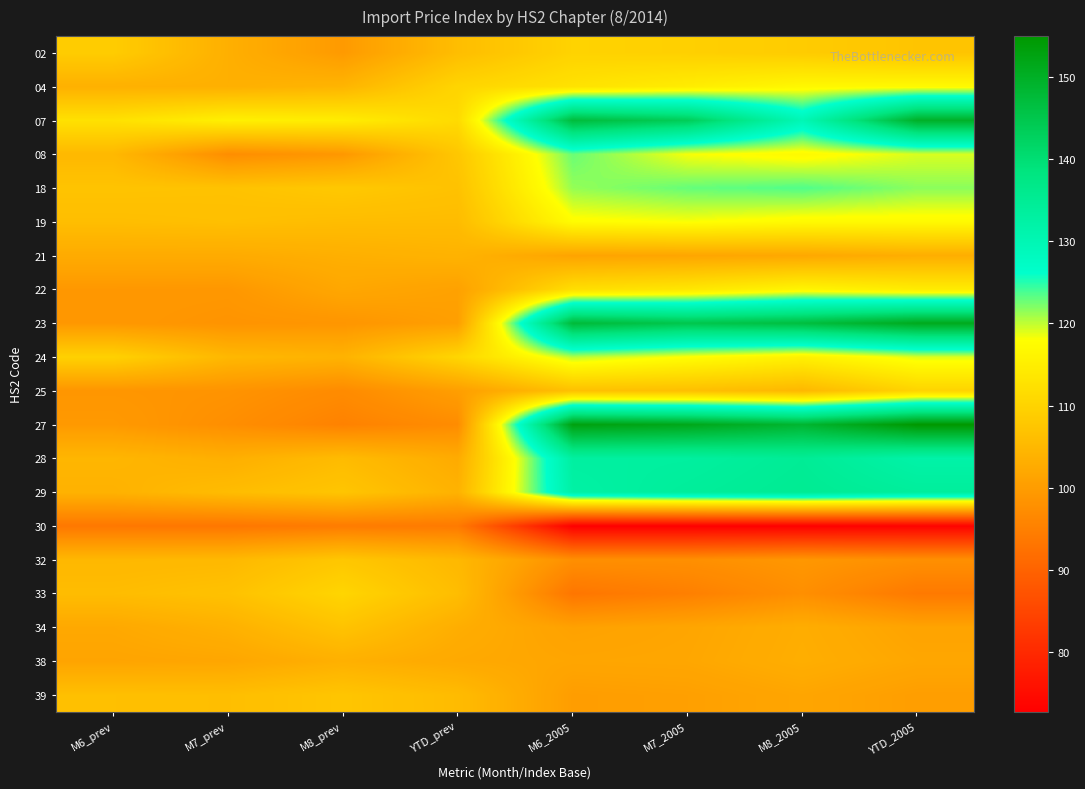

Count the number of categories in the chart.

8